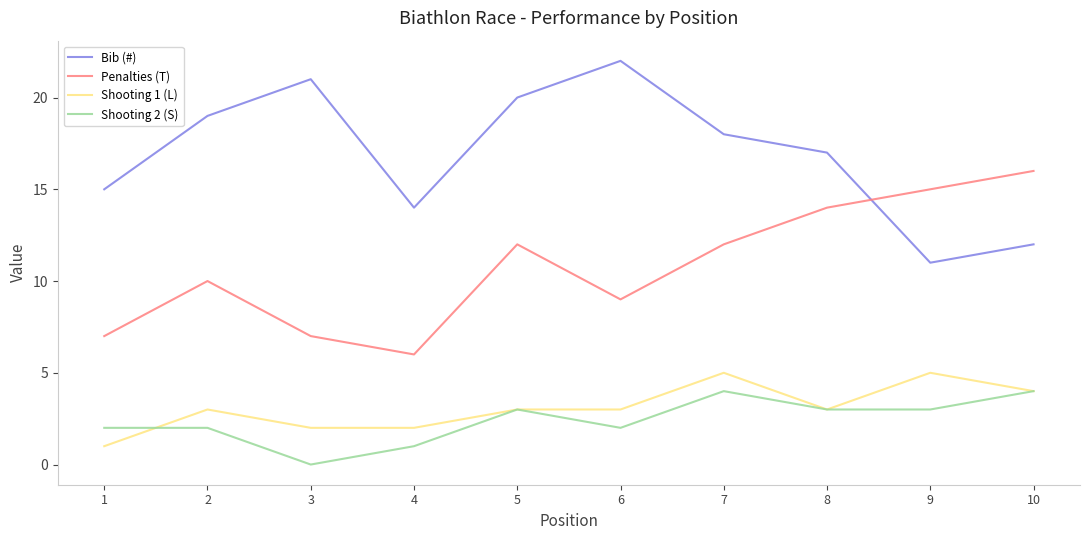

Is this an area chart (filled region under the line)?

No